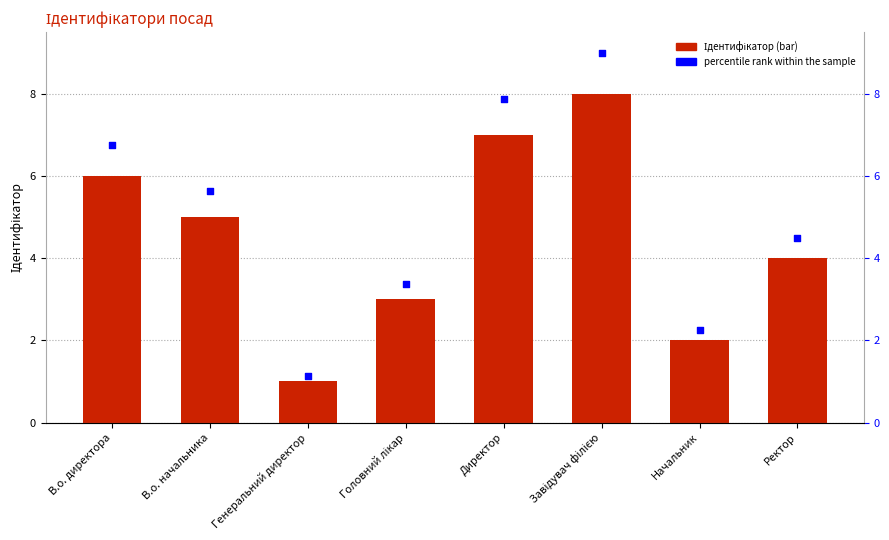

What is the total value across all series at В.о. директора?

12.8